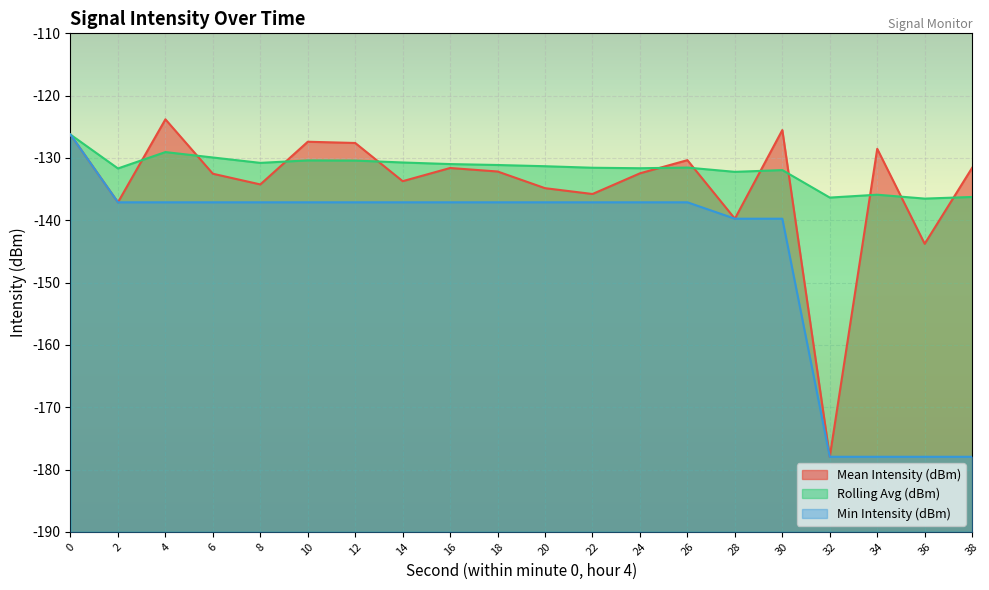

What is the lowest value of the Mean Intensity (dBm) series?

-178.0